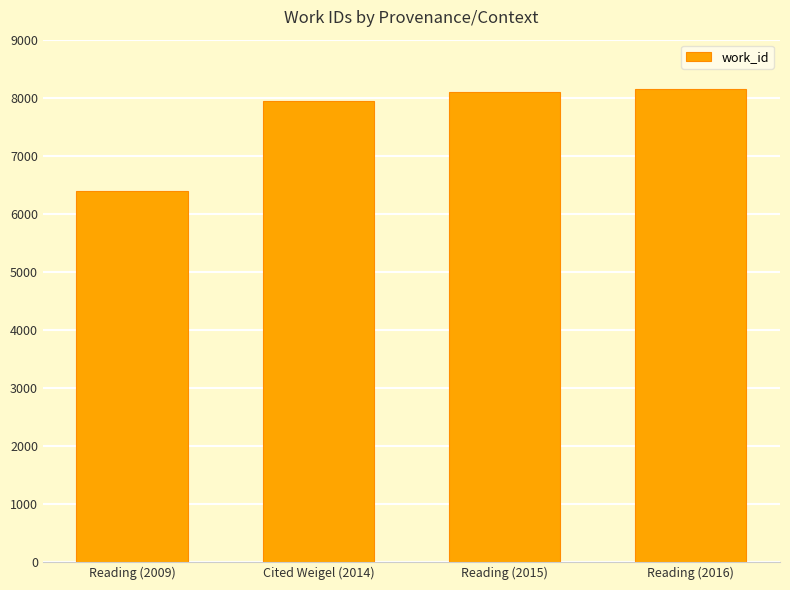

What is the difference between the second highest and minimum values?

1697